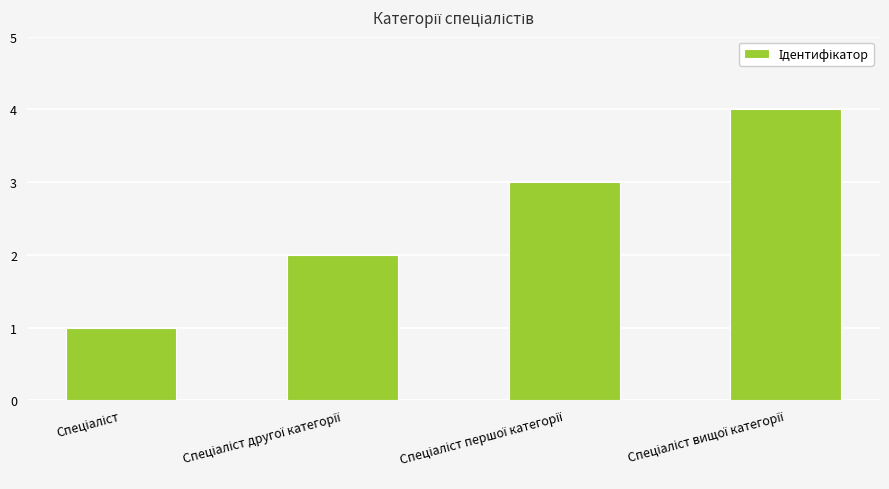

What is the difference between the maximum and minimum values?

3